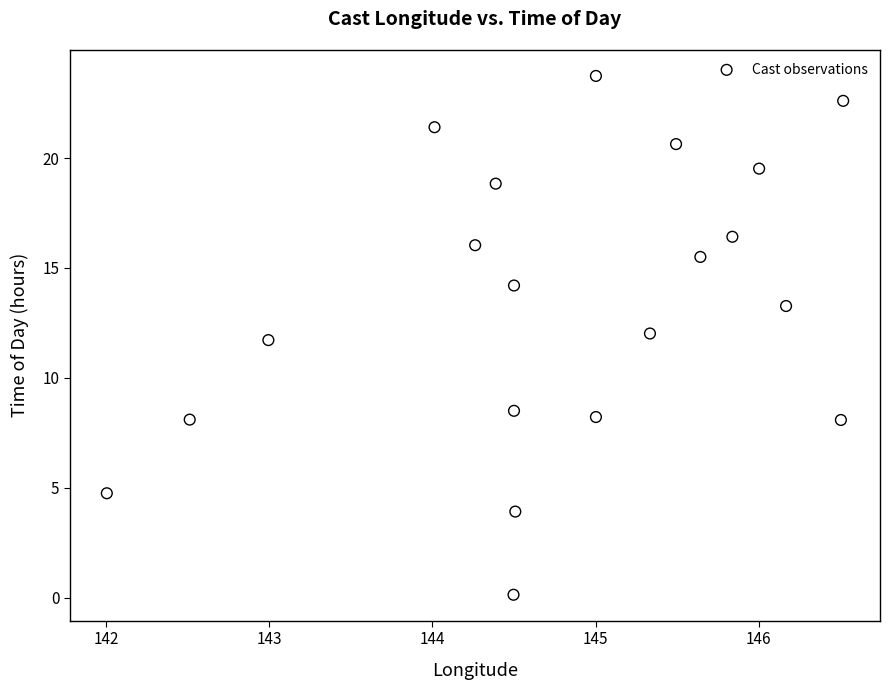

What Y value in the scatter plot is closest to 11?

11.7